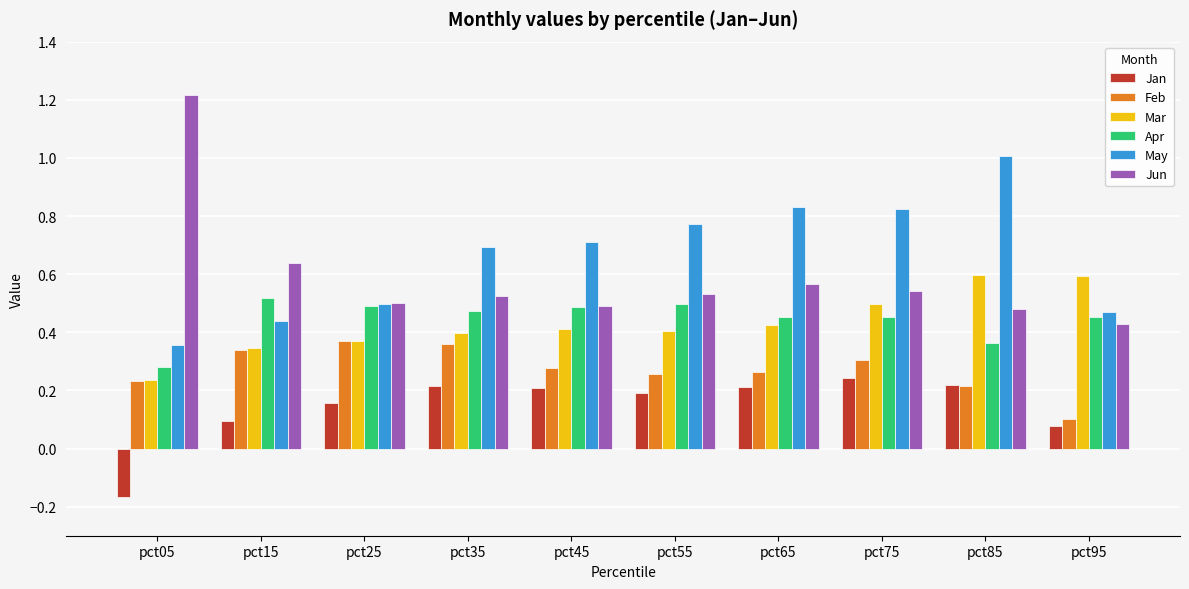

What are all the series names shown in the legend?

Jan, Feb, Mar, Apr, May, Jun